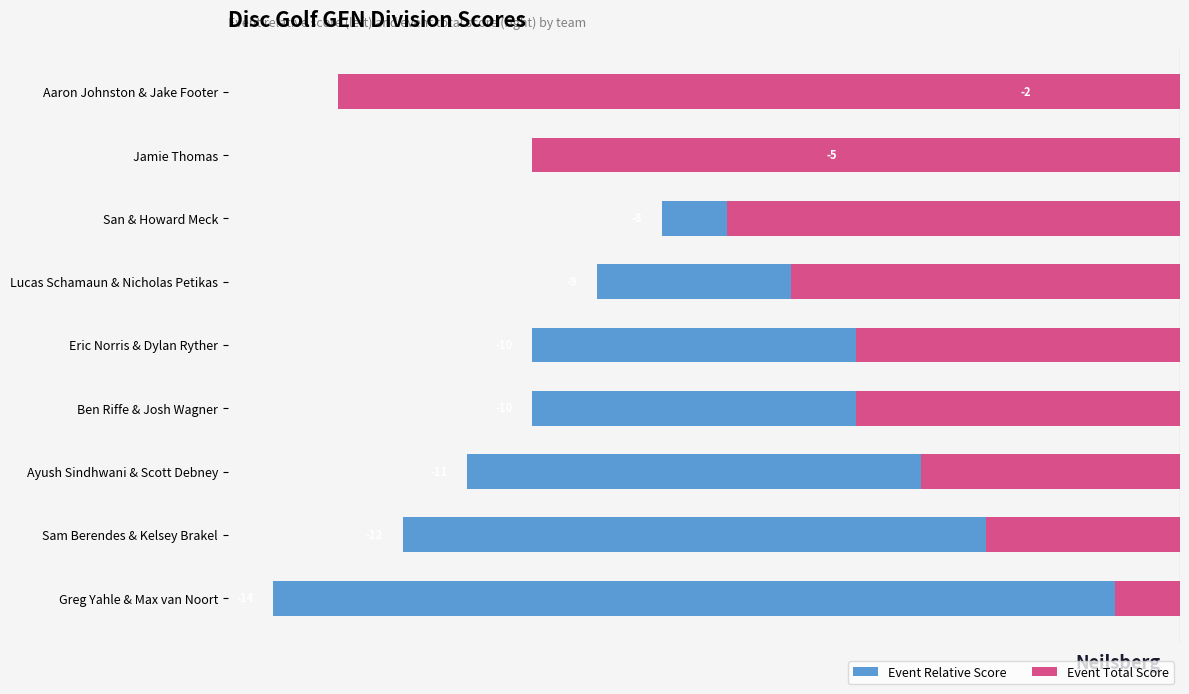

What is the sum of all Event Relative Score values?

-81